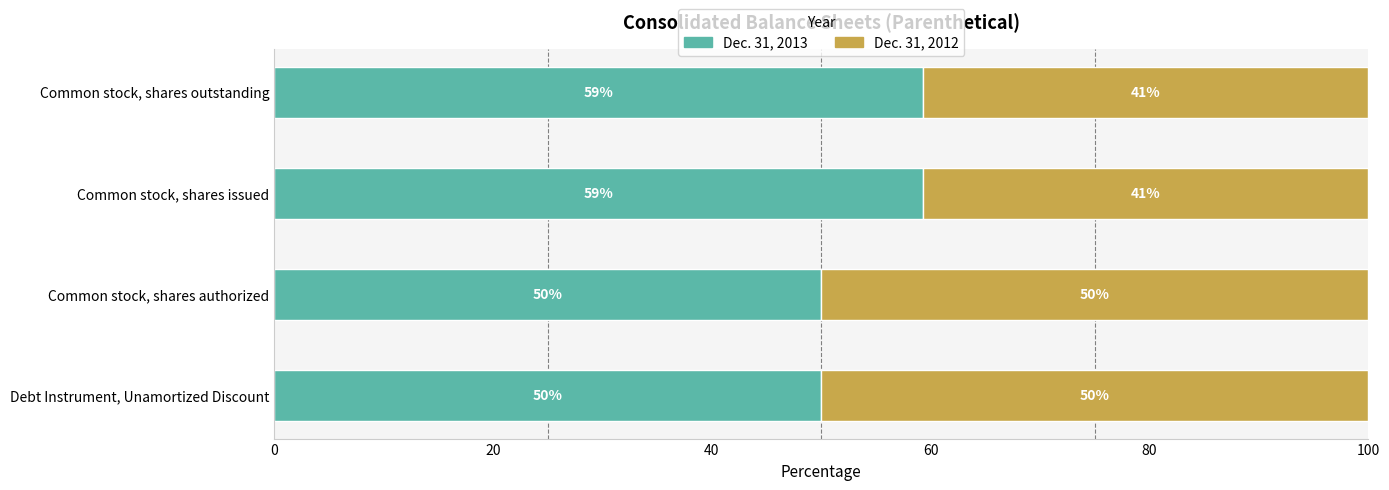

True or false: Dec. 31, 2013 has a value of 59.3 at Common stock, shares outstanding.

True